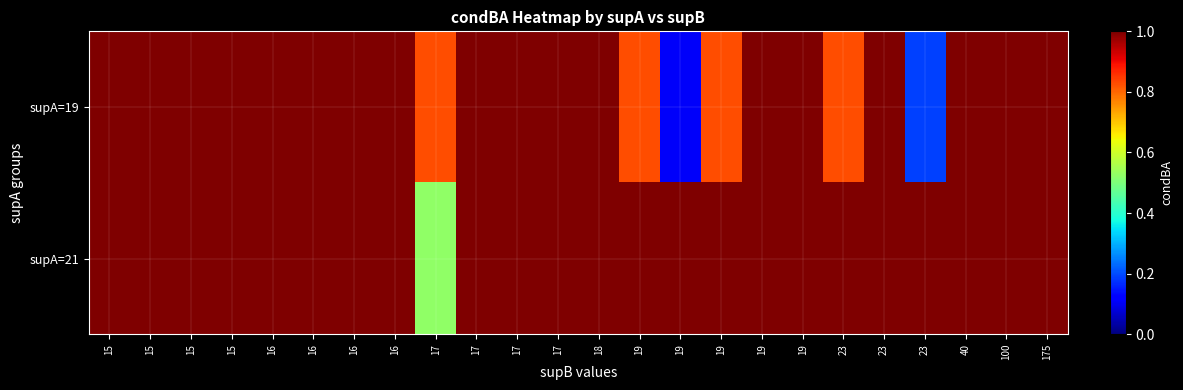

Reading left to right, what are all the values shown in this chart?

supA=19: 15=1.0	15=1.0	15=1.0	15=1.0	16=1.0	16=1.0	16=1.0	16=1.0	17=0.8	17=1.0	17=1.0	17=1.0	18=1.0	19=0.8	19=0.1	19=0.8	19=1.0	19=1.0	23=0.8	23=1.0	23=0.2	40=1.0	100=1.0	175=1.0
supA=21: 15=1.0	15=1.0	15=1.0	15=1.0	16=1.0	16=1.0	16=1.0	16=1.0	17=0.5	17=1.0	17=1.0	17=1.0	18=1.0	19=1.0	19=1.0	19=1.0	19=1.0	19=1.0	23=1.0	23=1.0	23=1.0	40=1.0	100=1.0	175=1.0